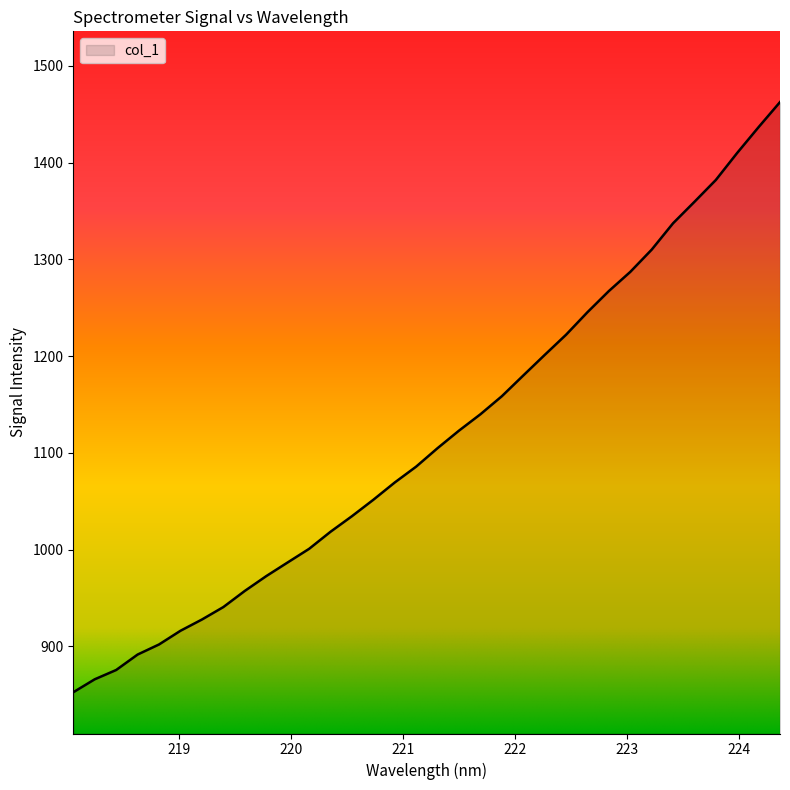

What is the smallest value displayed?

852.6